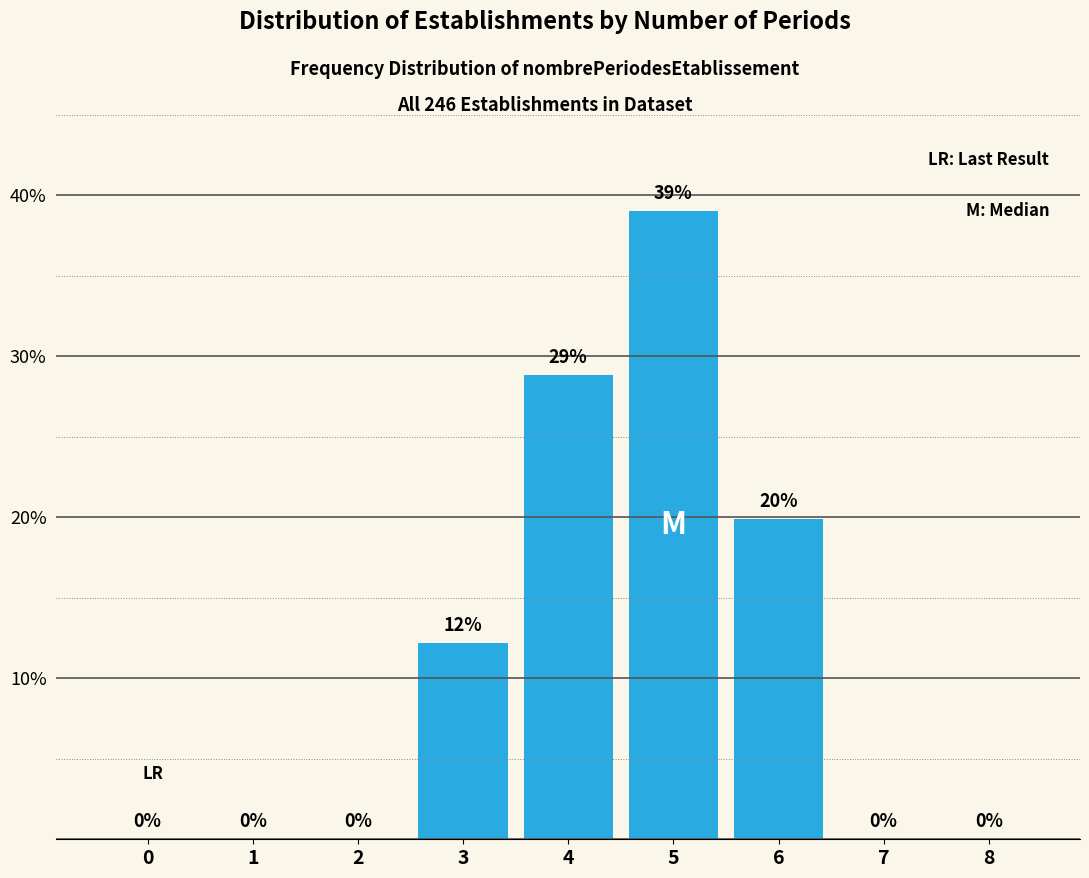

What is the maximum value shown in the chart?

39.0